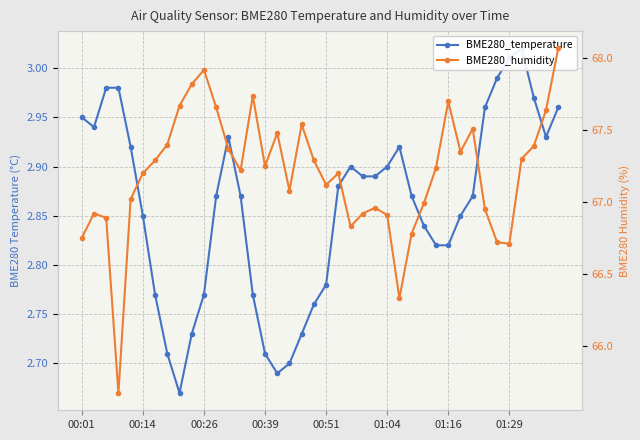

Count the number of categories in the chart.

40